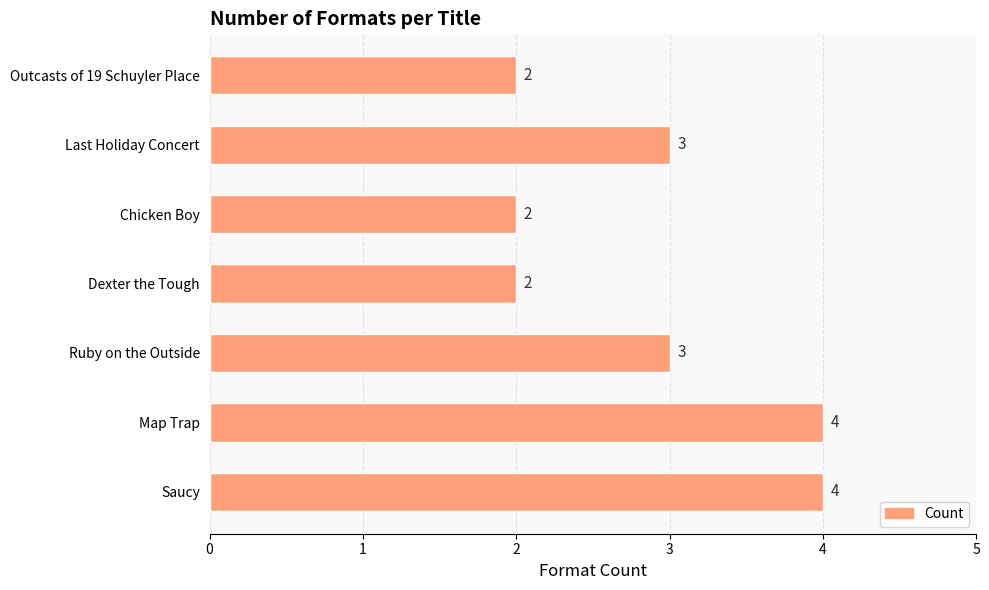

Approximately how many times larger is the value at Map Trap compared to Outcasts of 19 Schuyler Place?

2.0